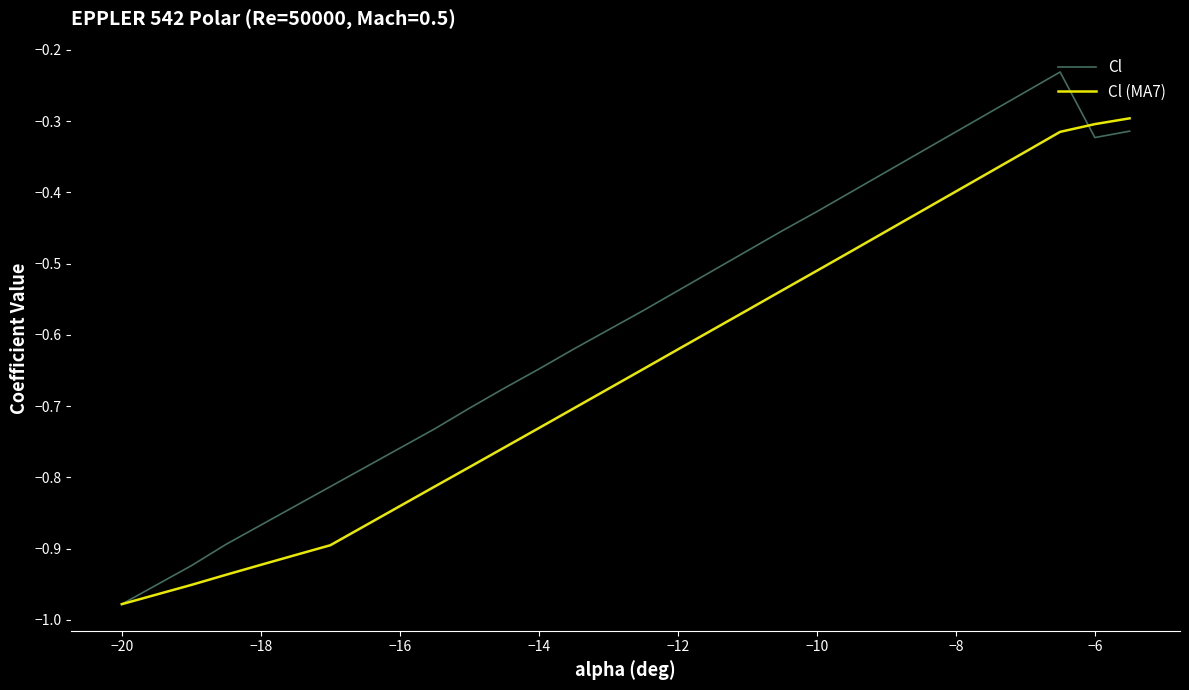

Rank the series by their average value, from lowest to highest.

Cl (MA7), Cl